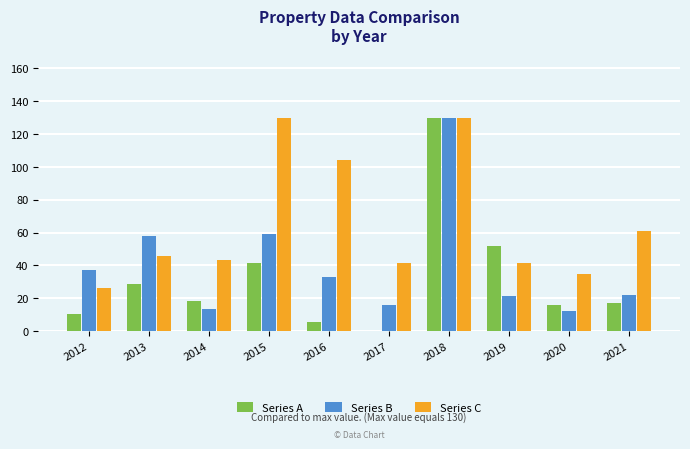

What is the average value of the Series B series?

40.2